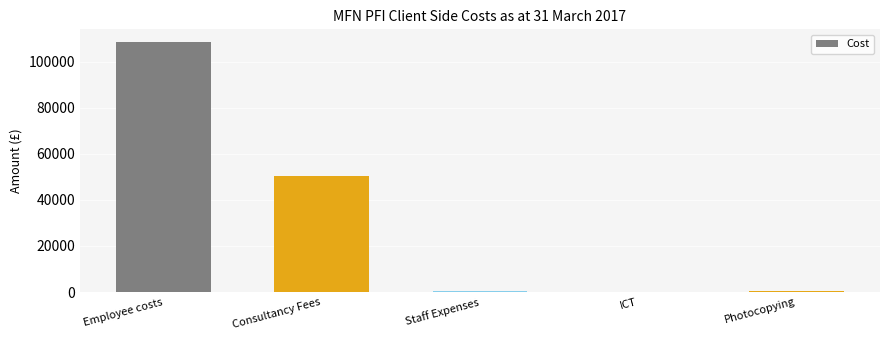

How many data points does each series have?

5